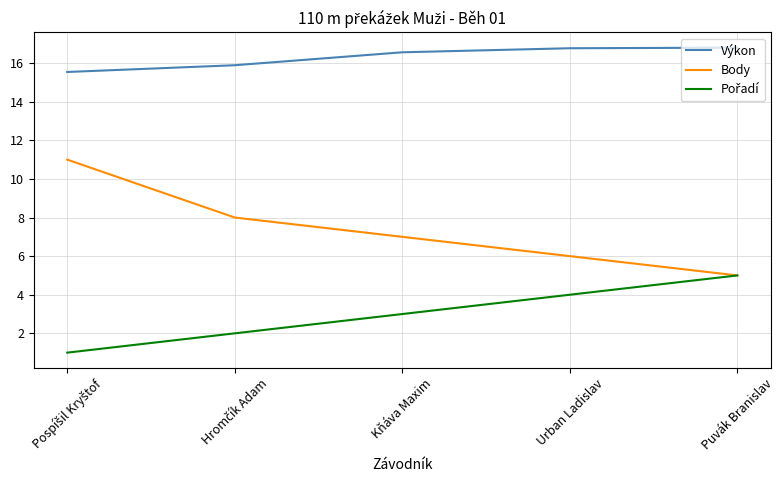

True or false: Výkon and Body intersect in this chart.

False